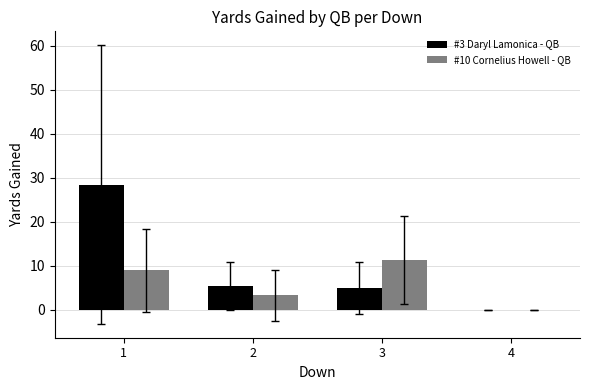

Reading right to left, what are all the values shown in this chart?

#3 Daryl Lamonica - QB: 4=0.0	3=5.0	2=5.5	1=28.5
#10 Cornelius Howell - QB: 4=0.0	3=11.3	2=3.3	1=9.0